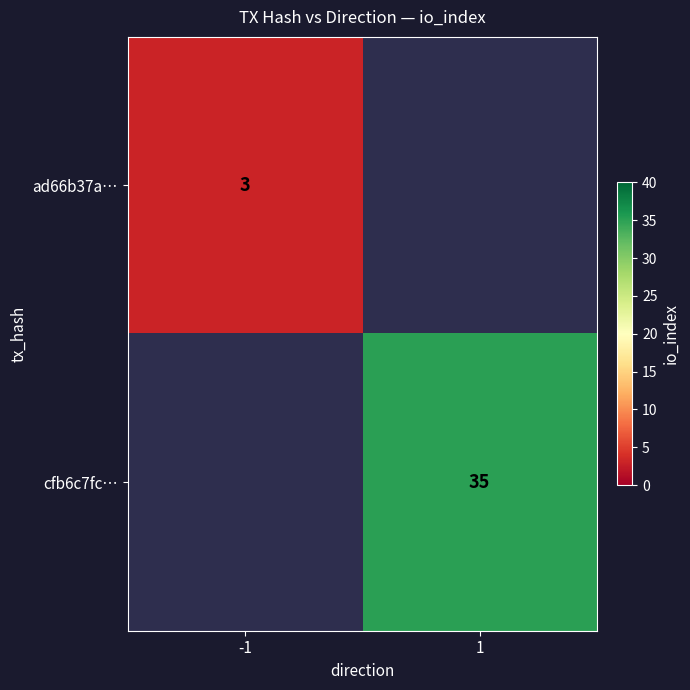

The ad66b37a… series shows 4 at -1. True or false?

False